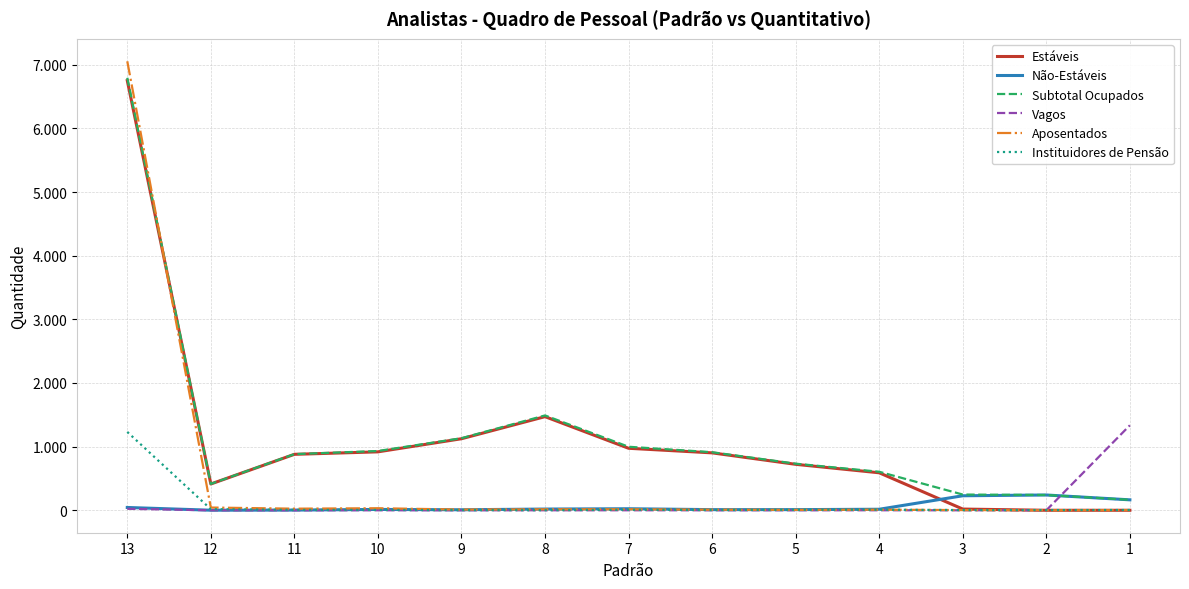

Where does the Não-Estáveis series first go above 16?

13